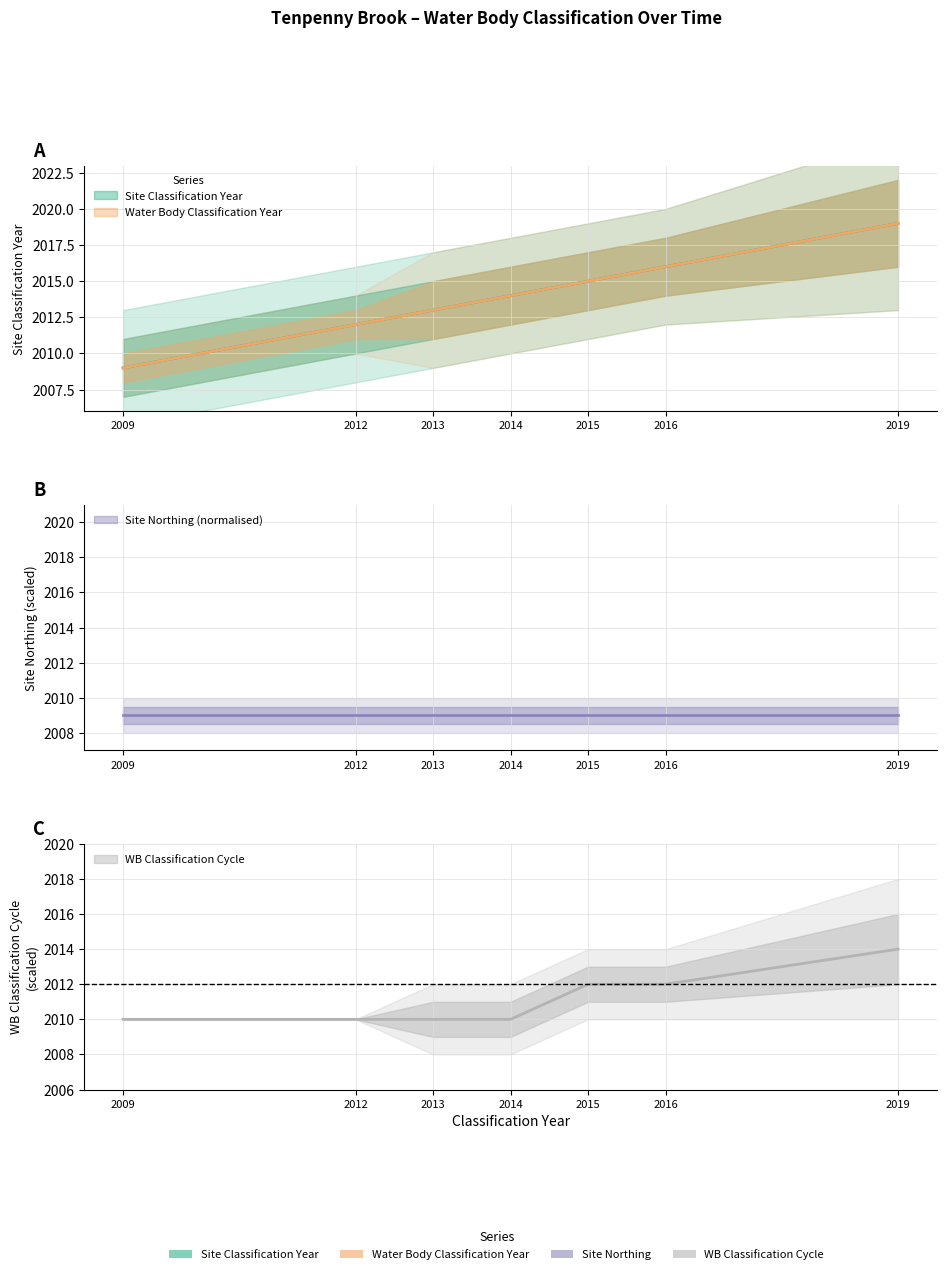

What is the difference between the highest and lowest values at 2019?

5